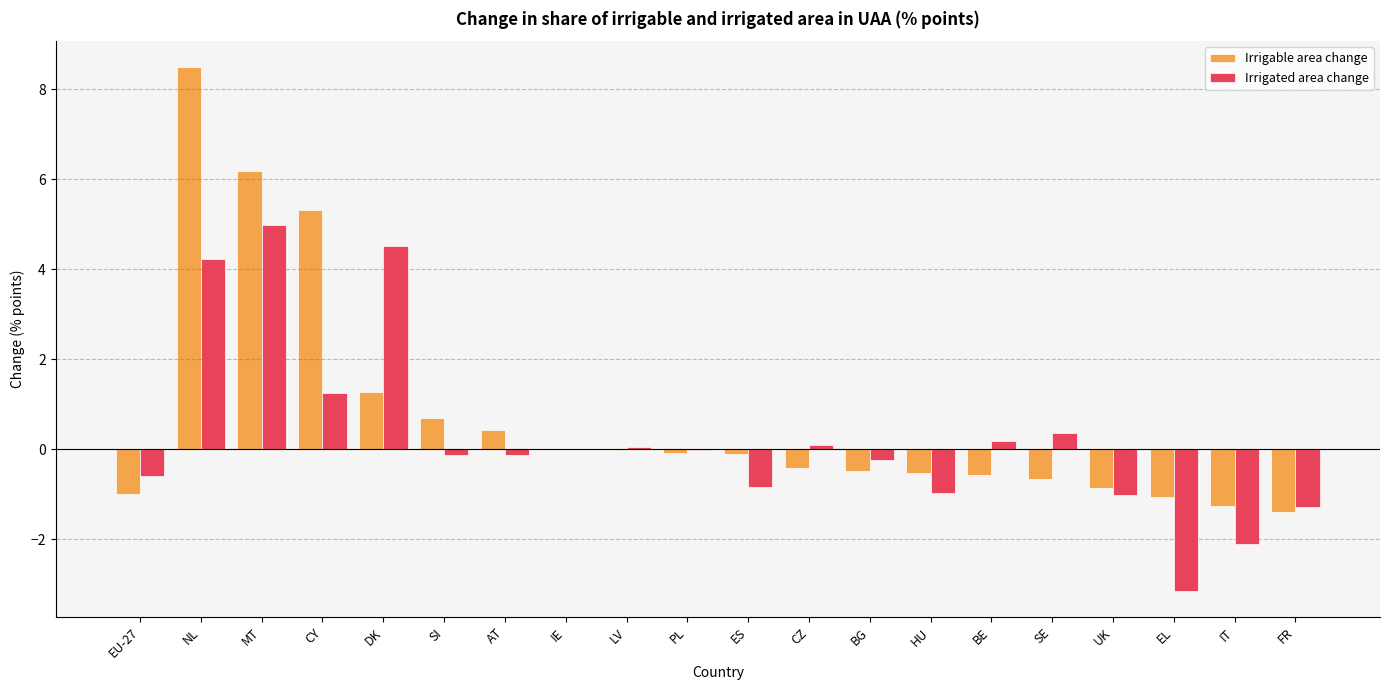

What is the approximate value of Irrigated area change at DK?

4.5